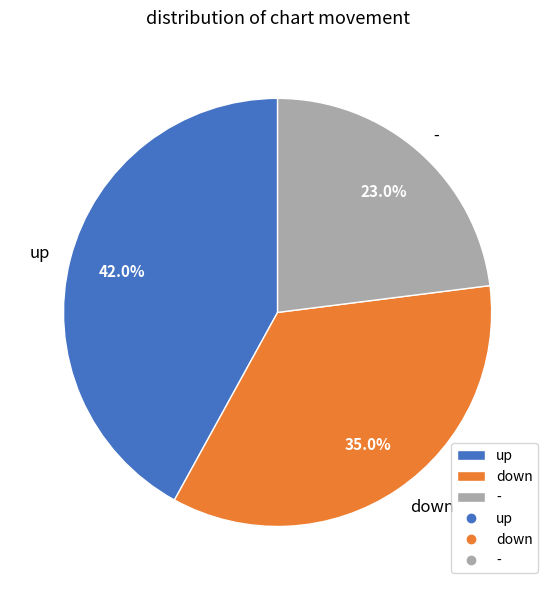

Which has a higher value, down or up?

up